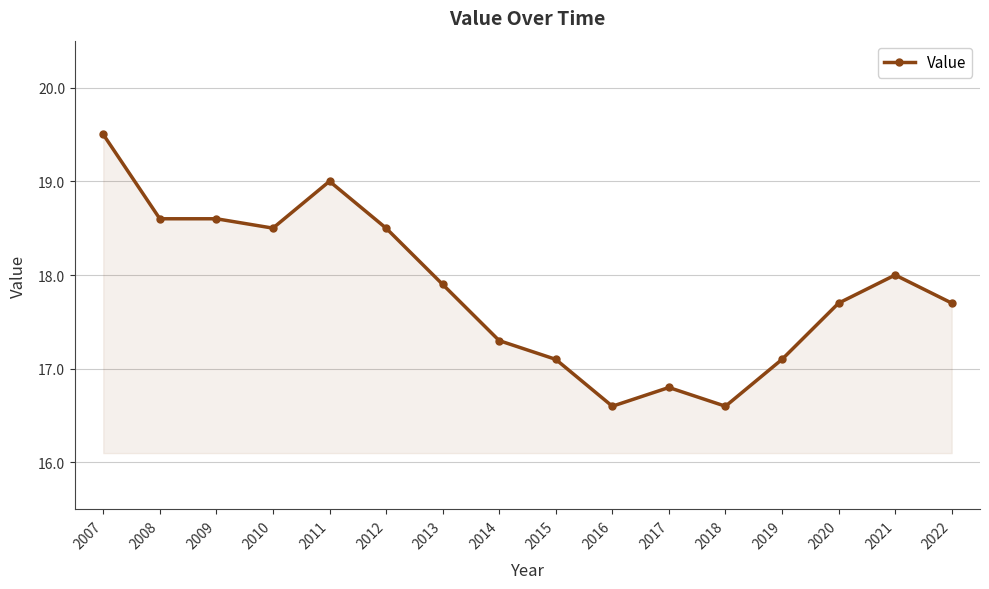

Reading right to left, what are all the values shown in this chart?

17.7	18.0	17.7	17.1	16.6	16.8	16.6	17.1	17.3	17.9	18.5	19.0	18.5	18.6	18.6	19.5